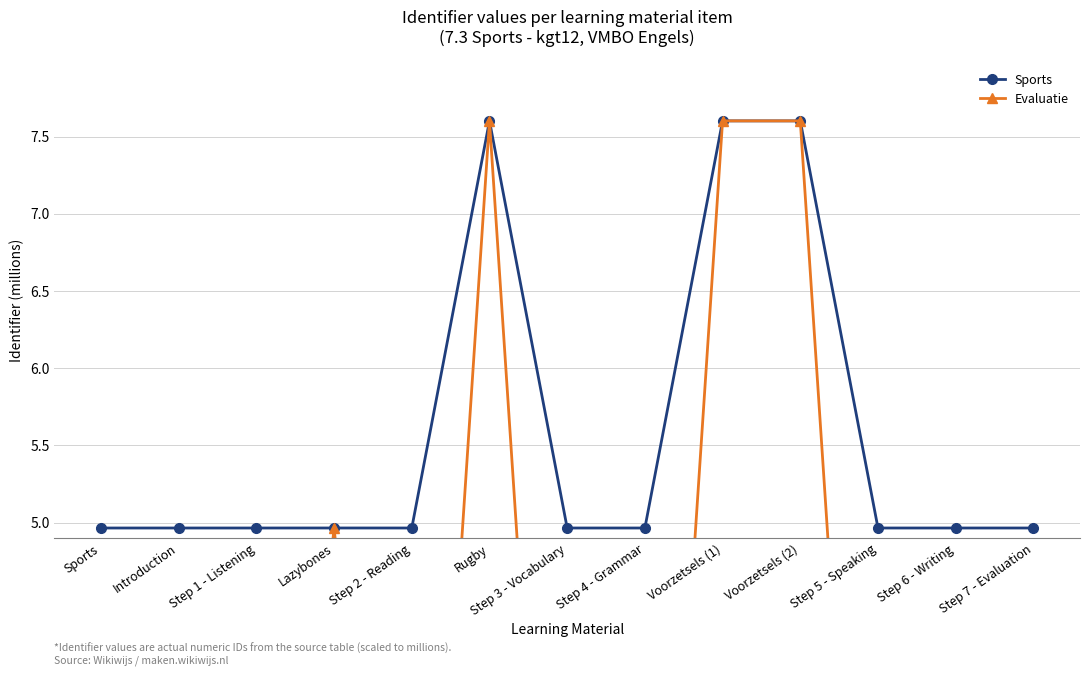

Which has a higher value, Sports or Voorzetsels (2)?

Voorzetsels (2)